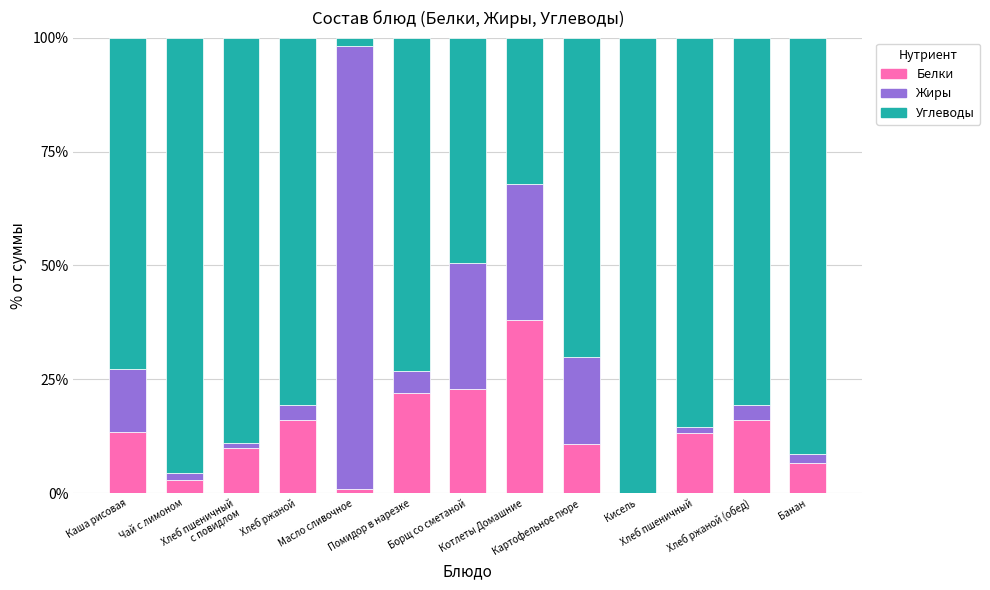

What is the label of the 6th bar from the left?

Помидор в нарезке